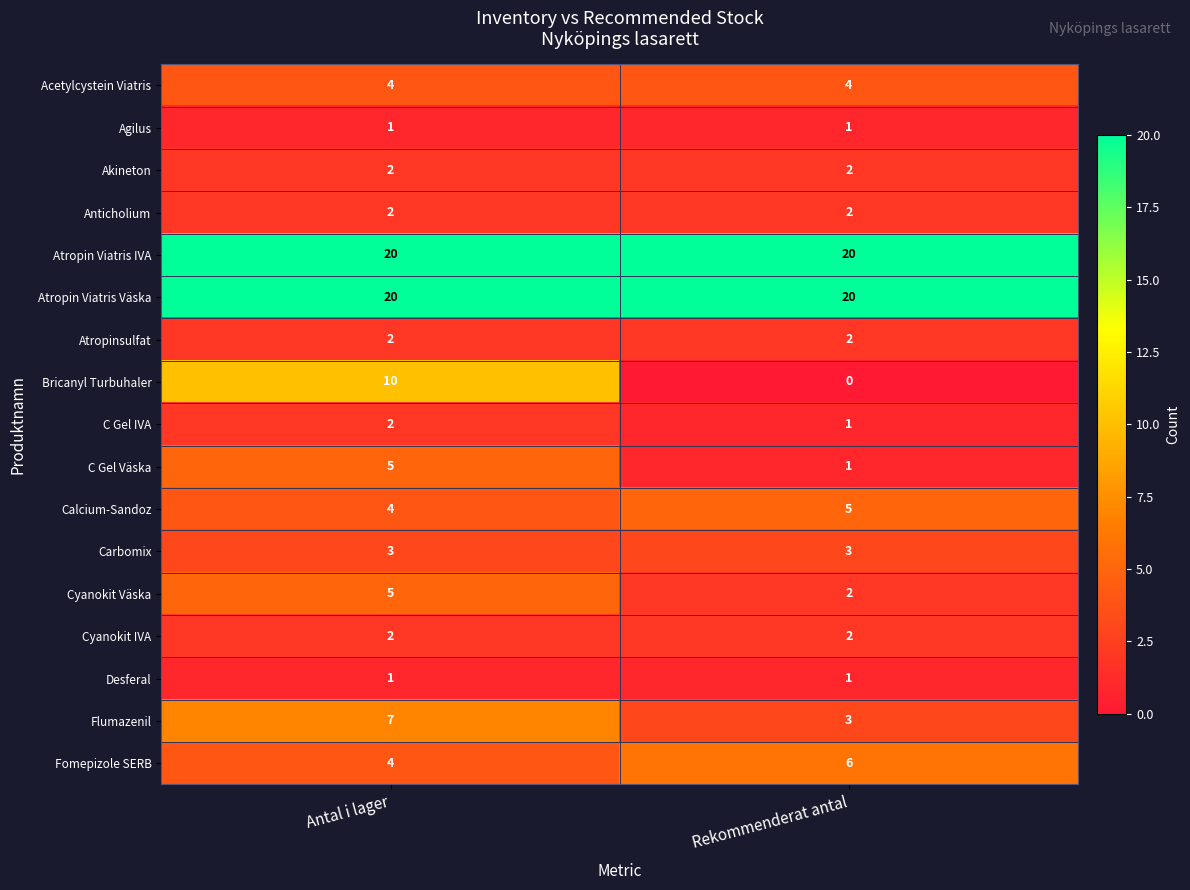

What is the highest value of the C Gel Väska series?

5